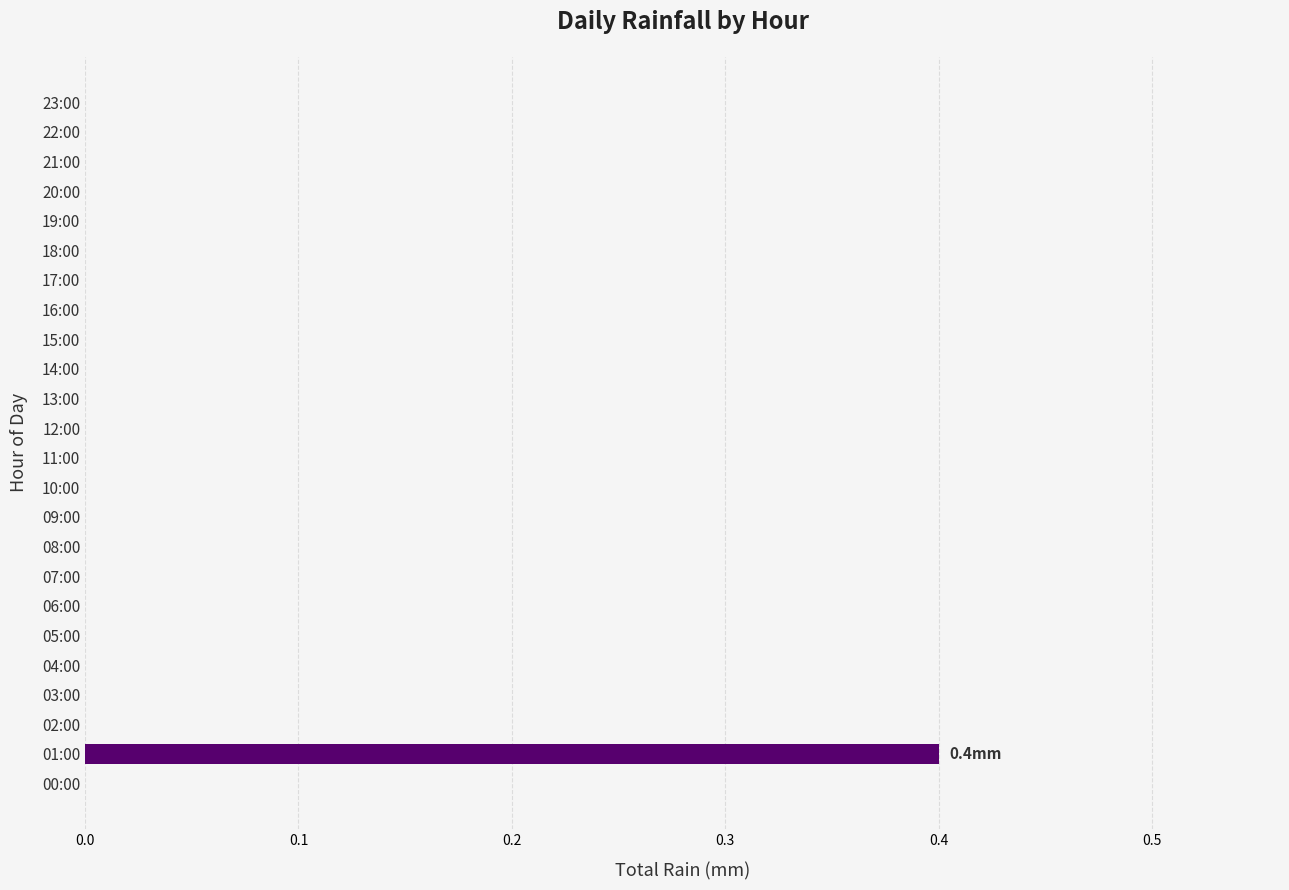

How many series are shown in this chart?

1